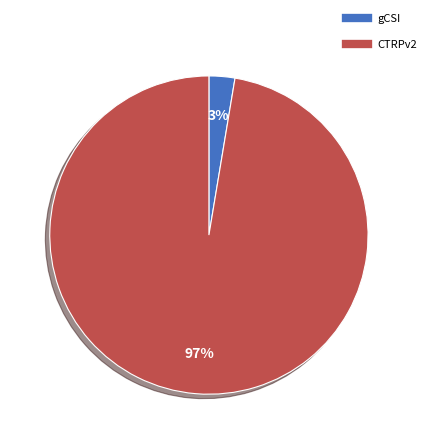

To the nearest percent, what is the average slice percentage?

50%